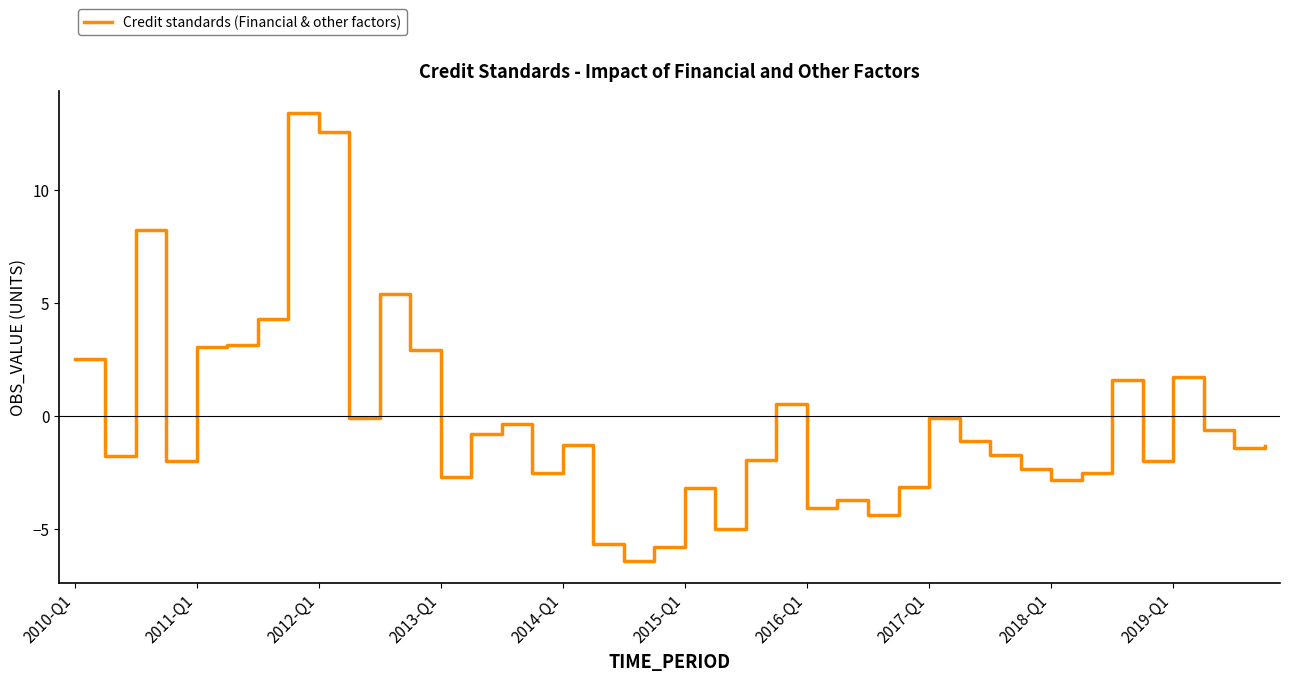

What is the greatest value displayed?

13.4